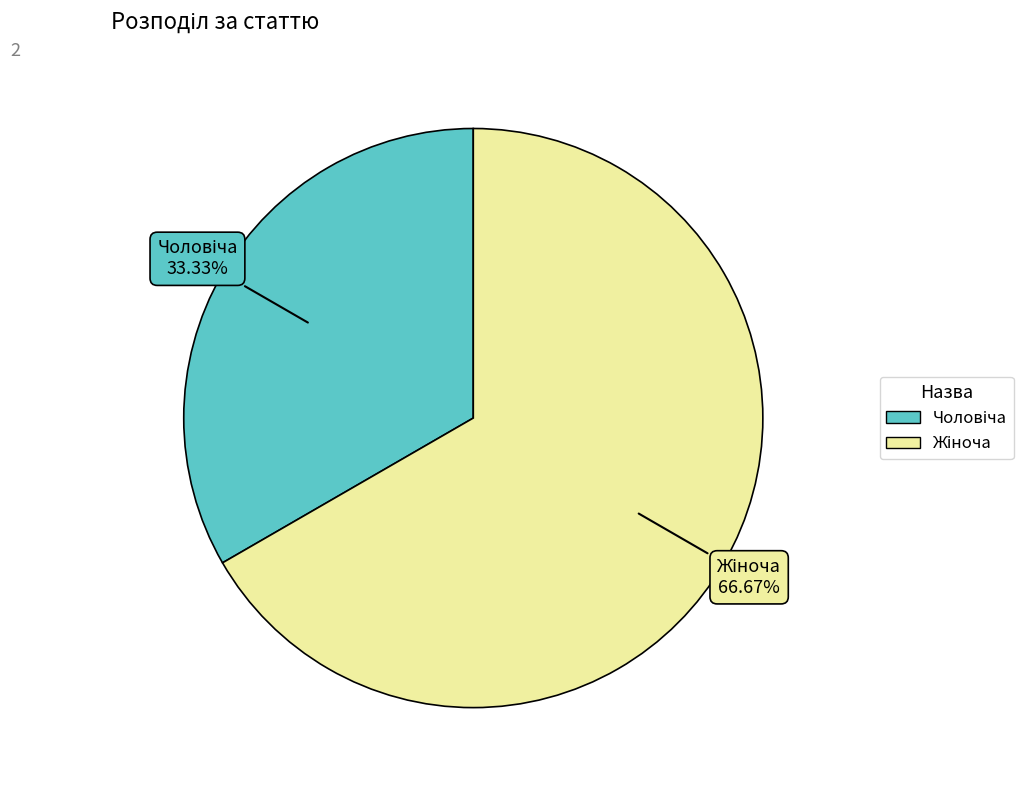

Is there a majority slice in this chart?

Yes